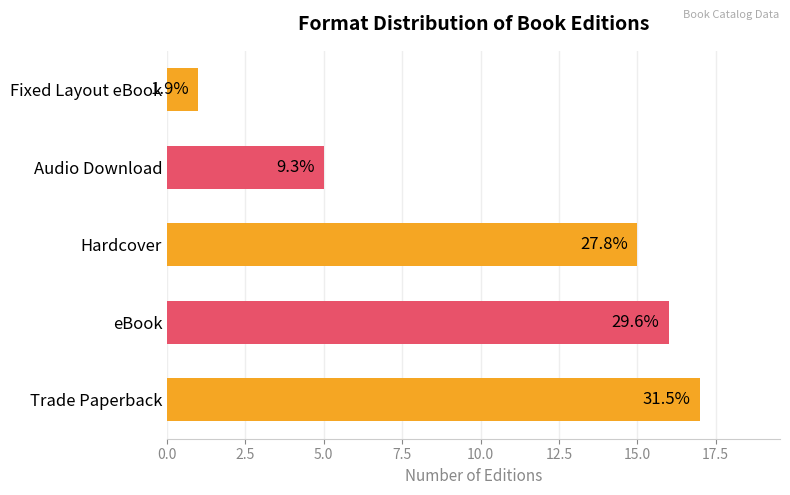

How many bars are there in total?

5